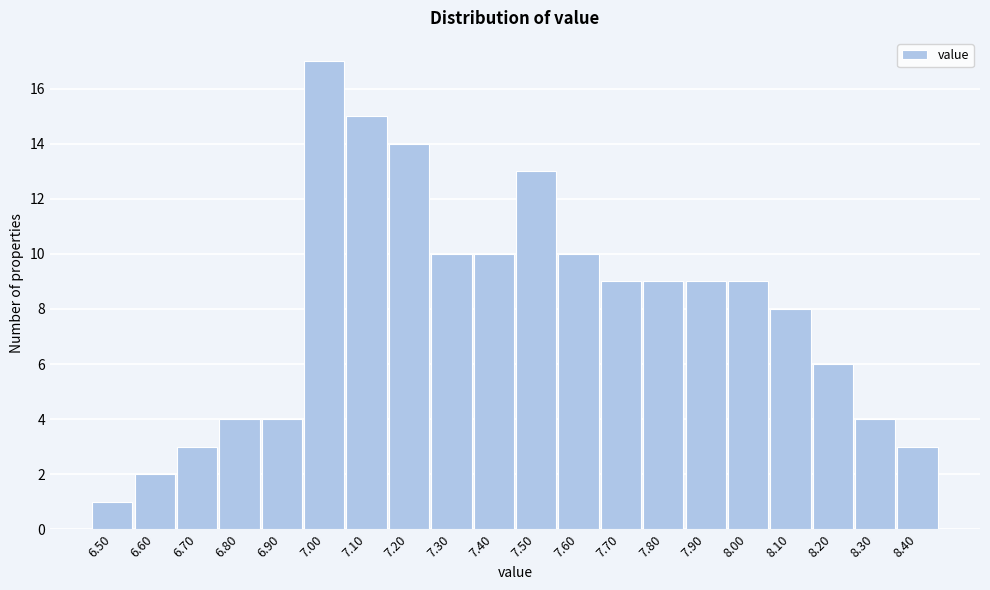

Reading left to right, transcribe all the data shown in this chart.

1	2	3	4	4	17	15	14	10	10	13	10	9	9	9	9	8	6	4	3